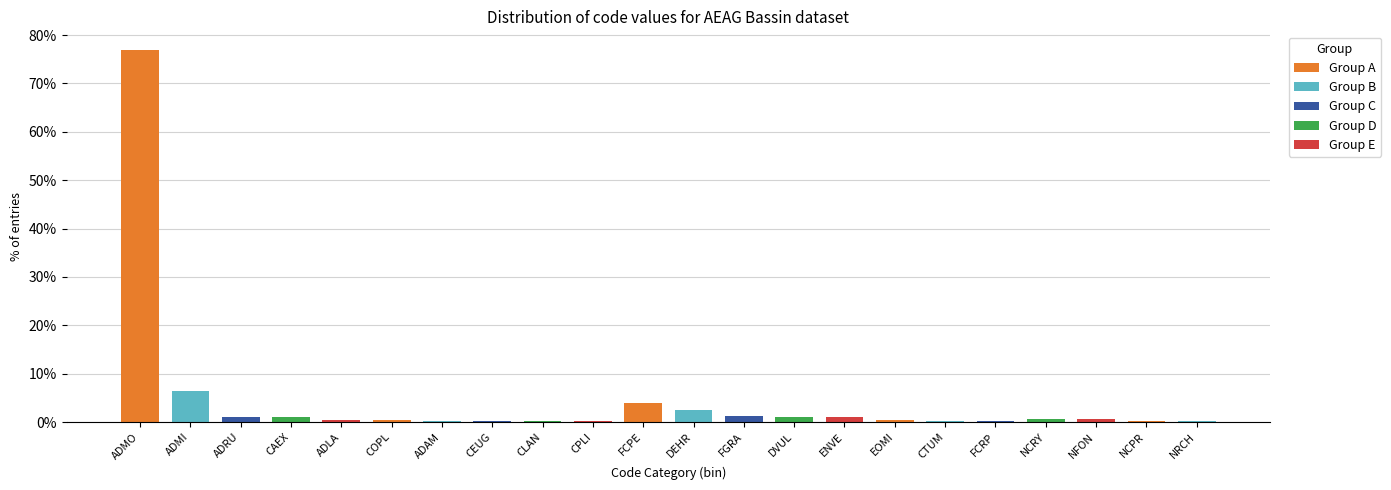

What is the difference between the maximum and minimum values?

76.7